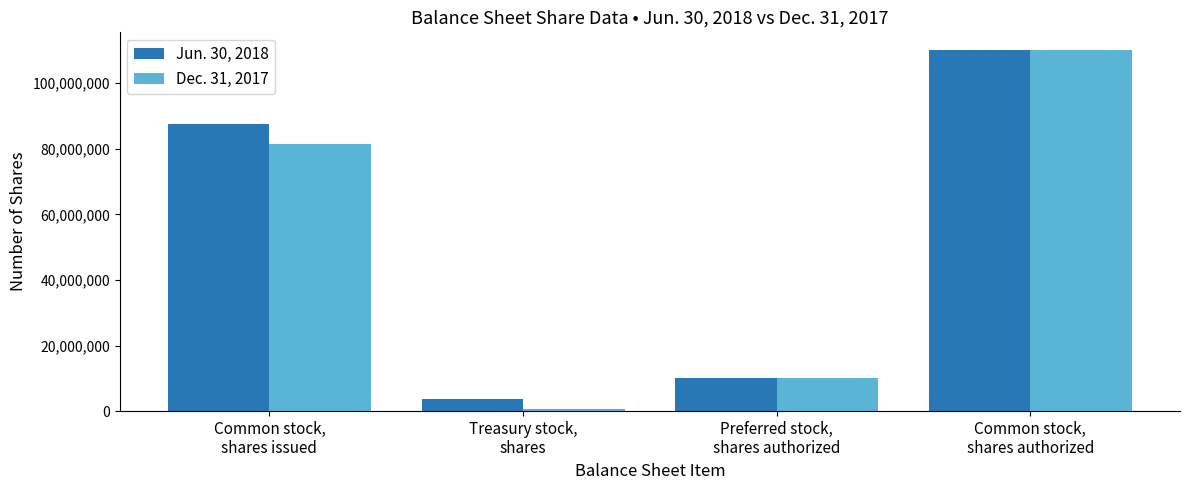

What is the label of the 3rd bar from the left?

Preferred stock,
shares authorized